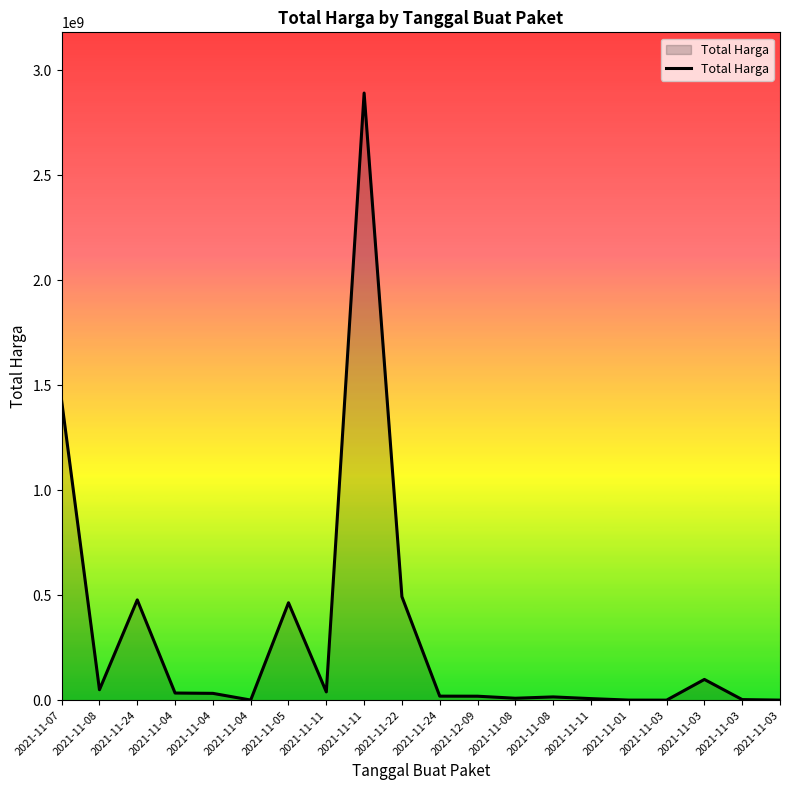

At which category does the data reach its first local valley?

2021-11-08